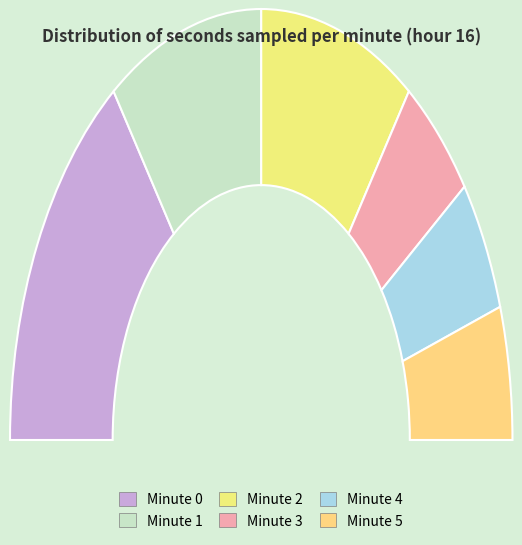

Does Minute 2 represent more than half of the total?

No